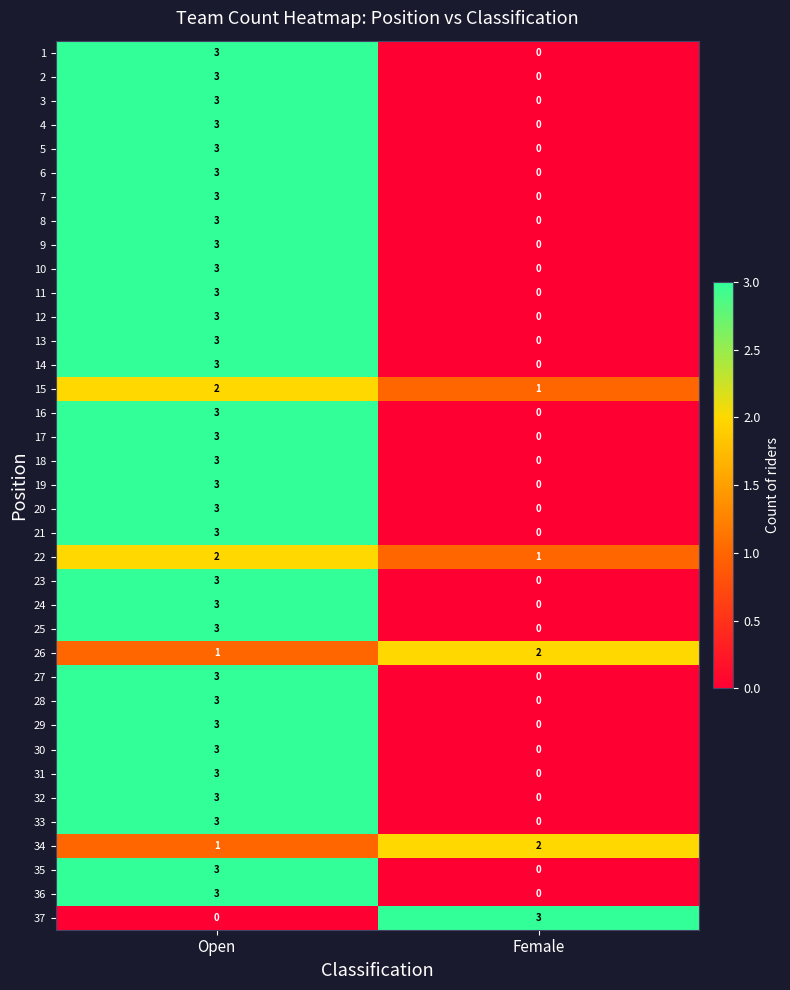

What is the difference between the maximum and minimum values in the 9 series?

3